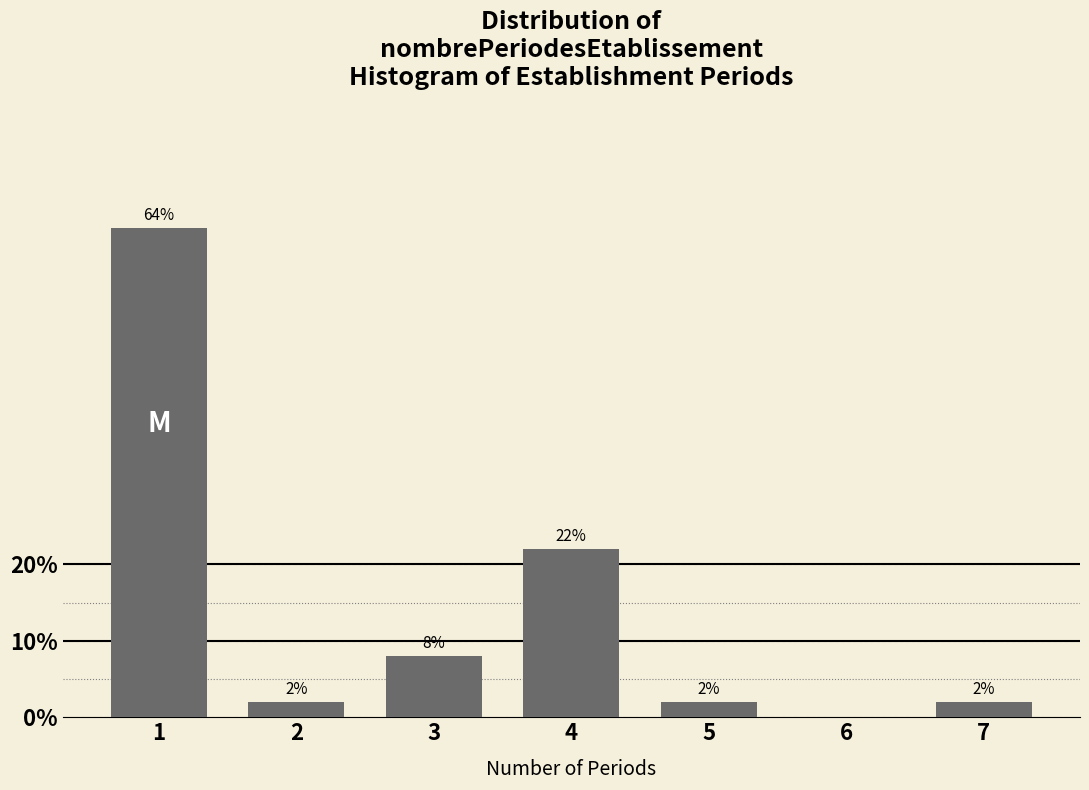

Reading left to right, what are all the values shown in this chart?

1=64	2=2	3=8	4=22	5=2	6=0	7=2